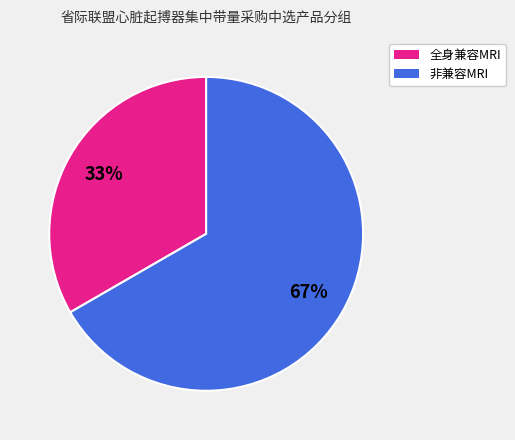

Which category has the smallest portion of the pie?

全身兼容MRI